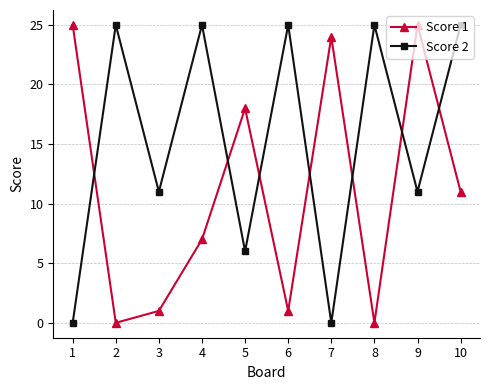

Rank the series at 2 from lowest to highest value.

Score 1, Score 2